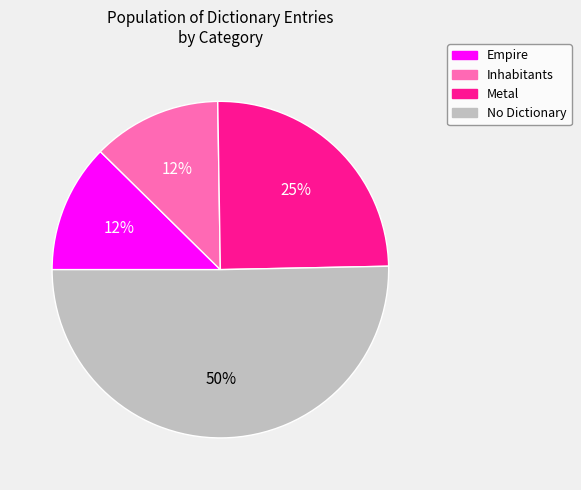

Does any single category account for the majority?

Yes